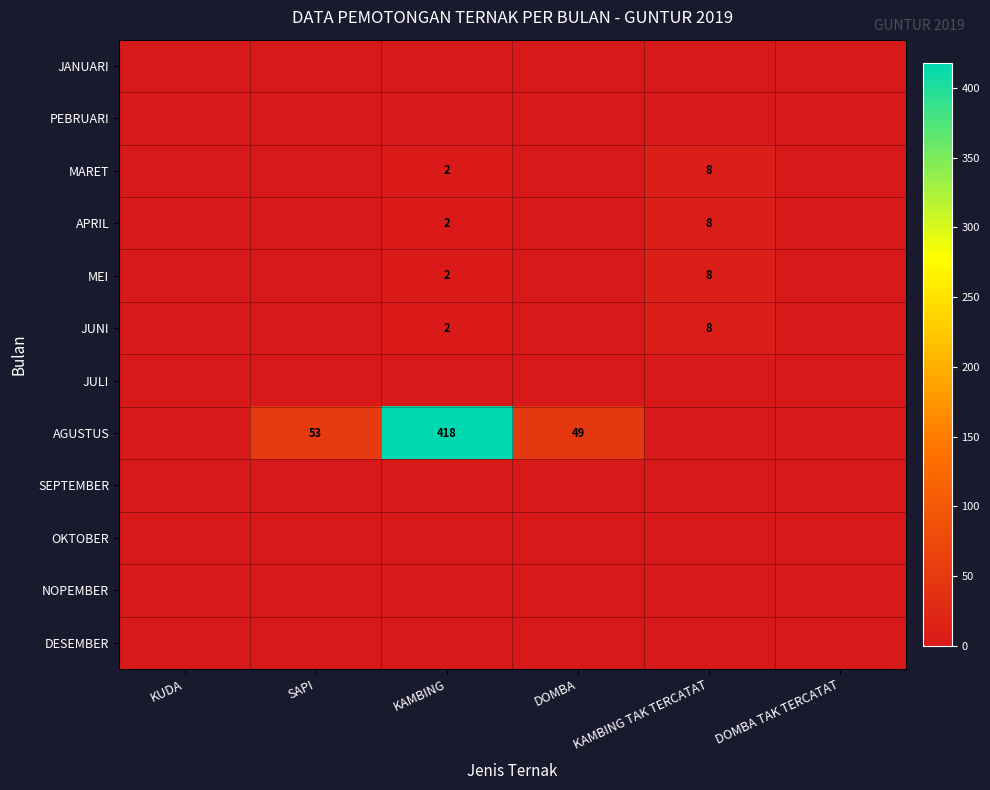

The APRIL series shows 4 at KAMBING TAK TERCATAT. True or false?

False